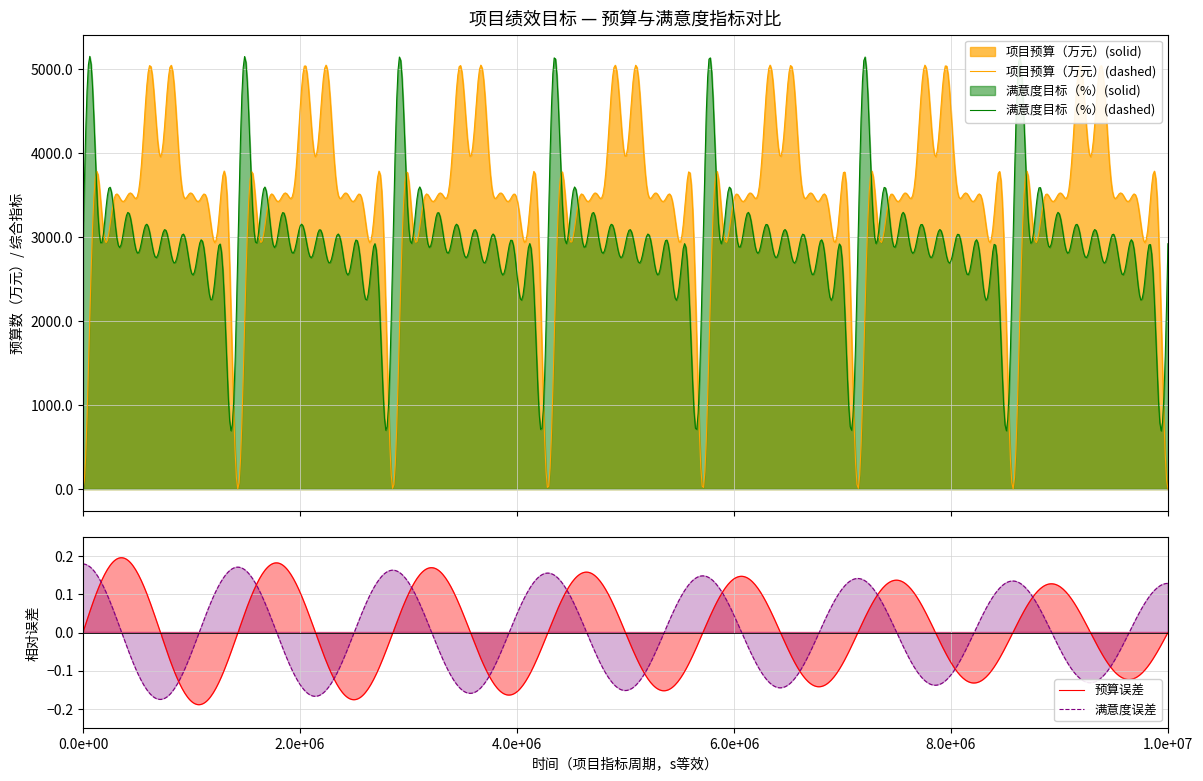

True or false: 预算数（万元） has a value of 650.0 at 7.

True